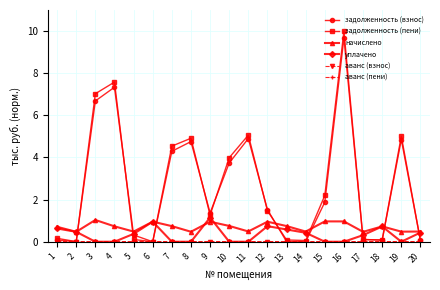

Where do задолженность (пени) and начислено first cross each other?

2 and 3